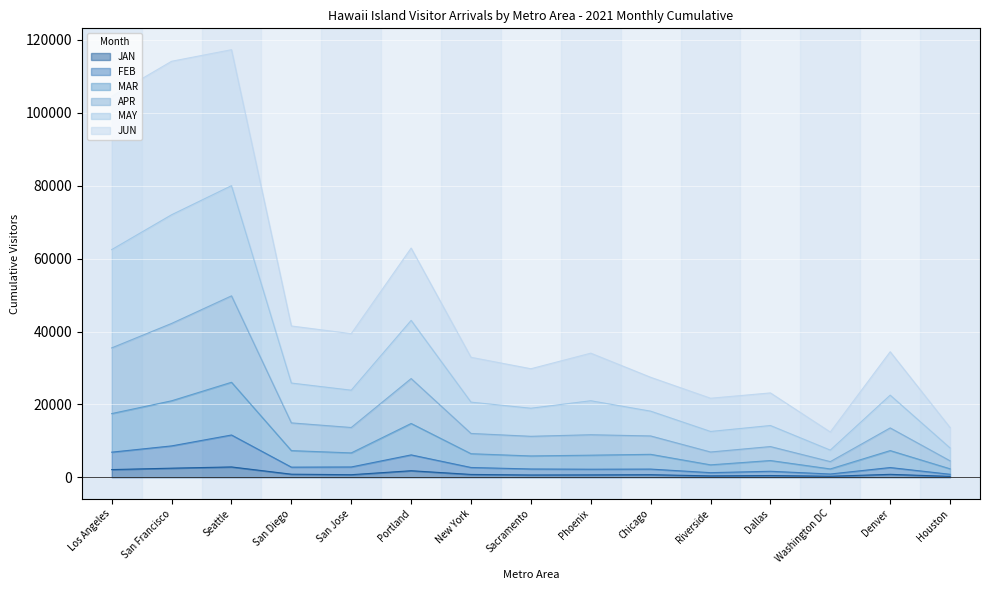

True or false: FEB and APR cross at least once.

False